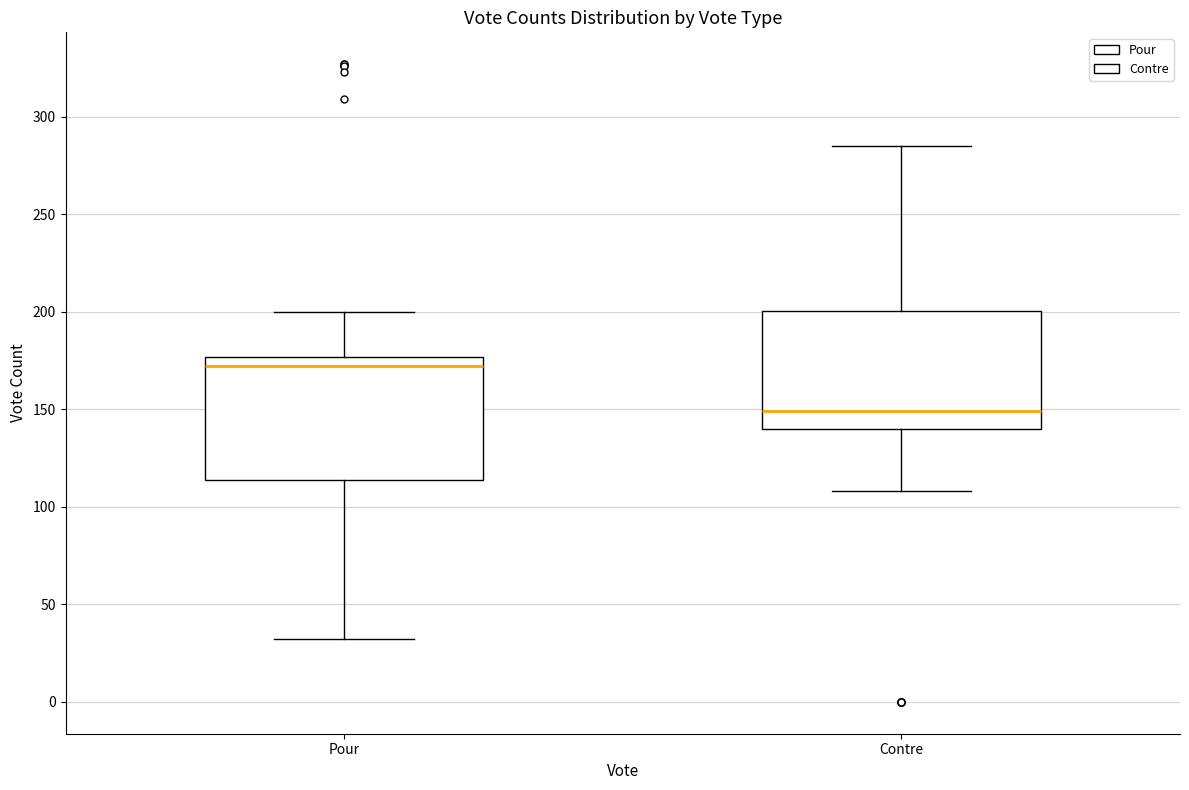

Which box has the lowest median line?

Contre